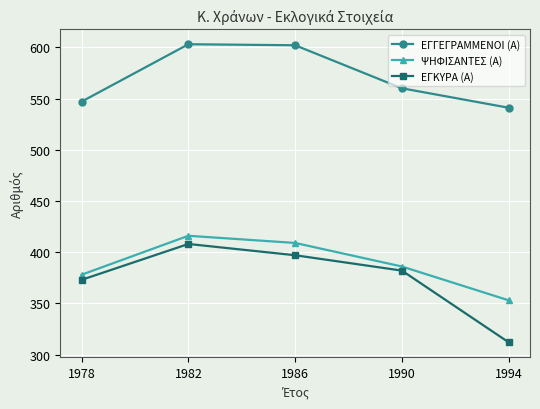

How many lines are shown in the chart?

3